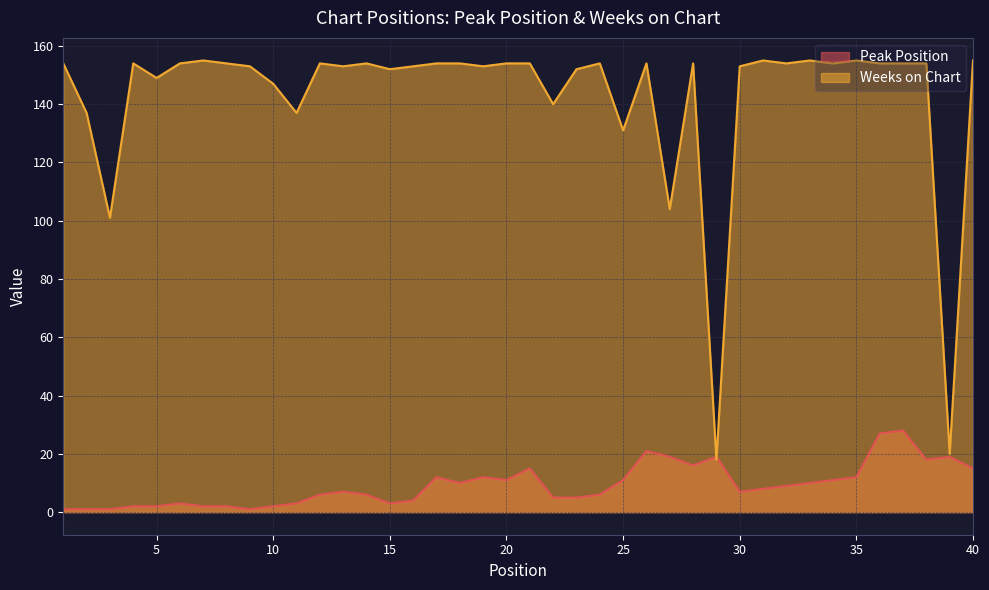

Which category has the lowest value in the Peak Position series?

1